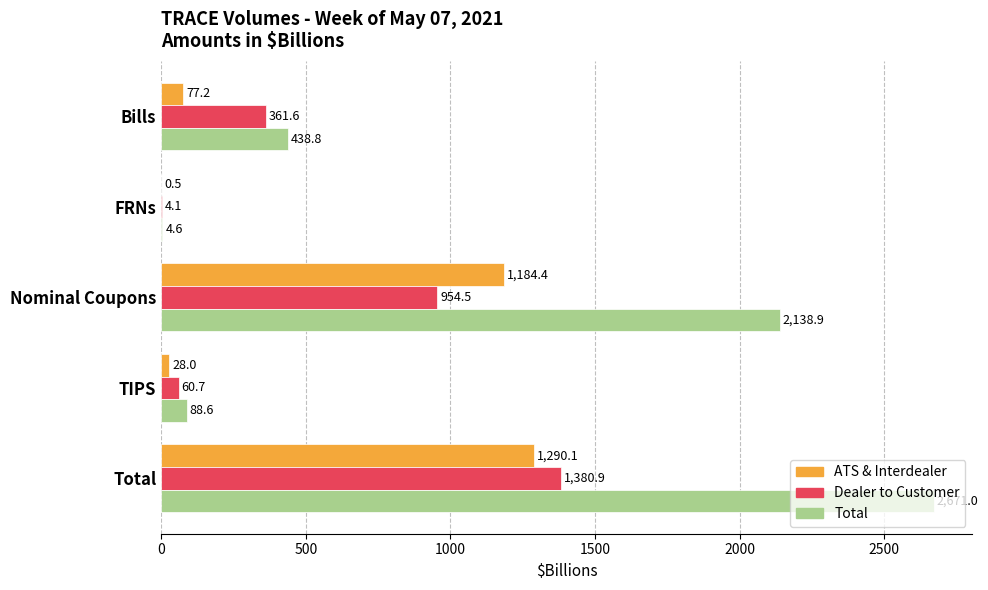

Where is ATS & Interdealer nearest to the value 645?

Nominal Coupons